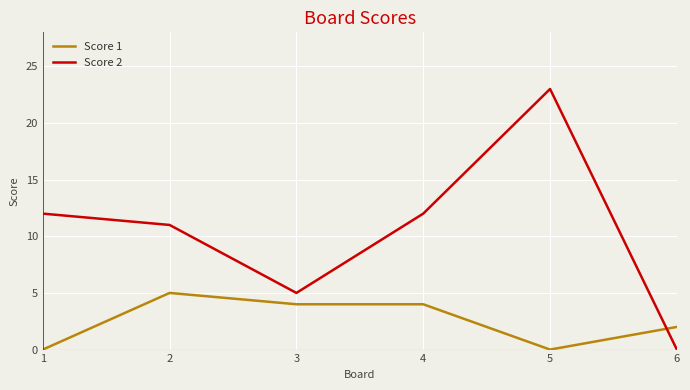

At which category is the sum across all series the highest?

5